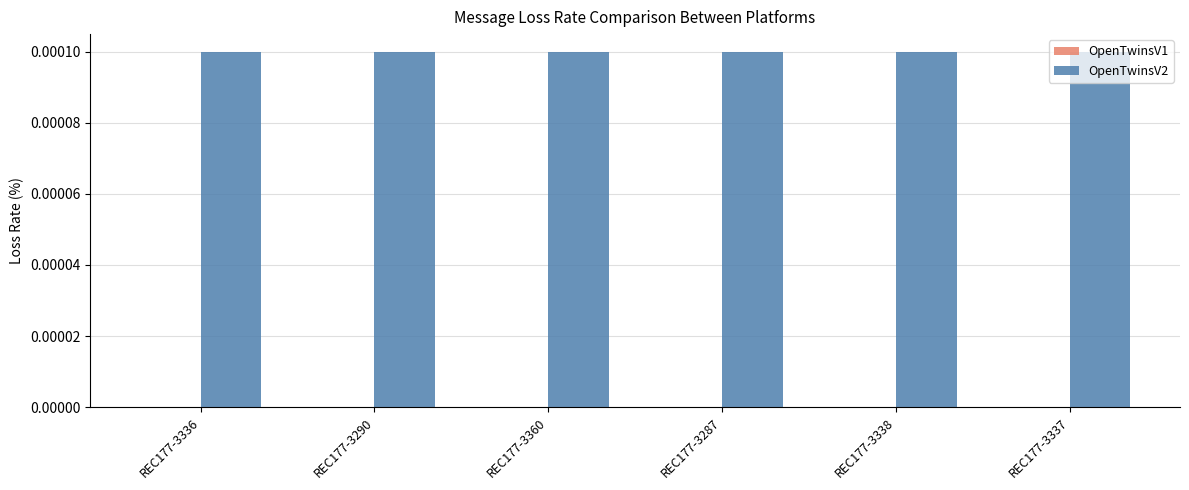

How many bars are there in total?

12